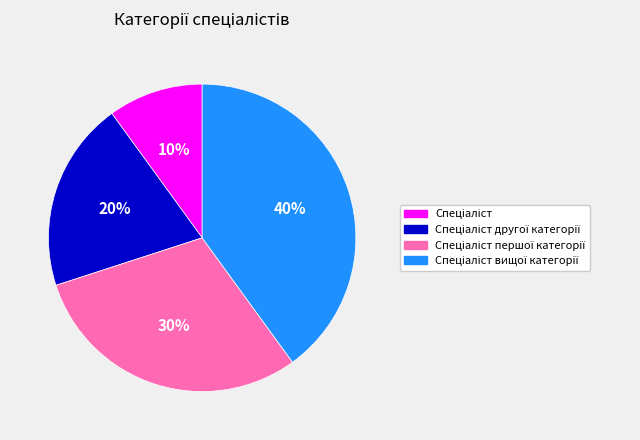

Is there any slice that represents more than half of the pie?

No